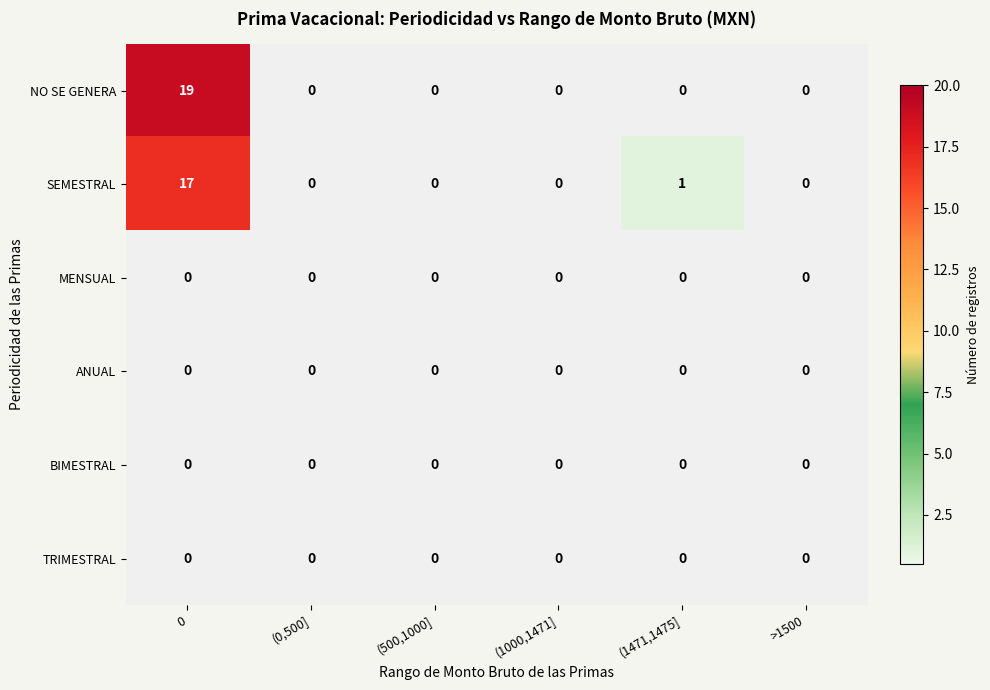

At which label is NO SE GENERA closest to 9?

(0,500]